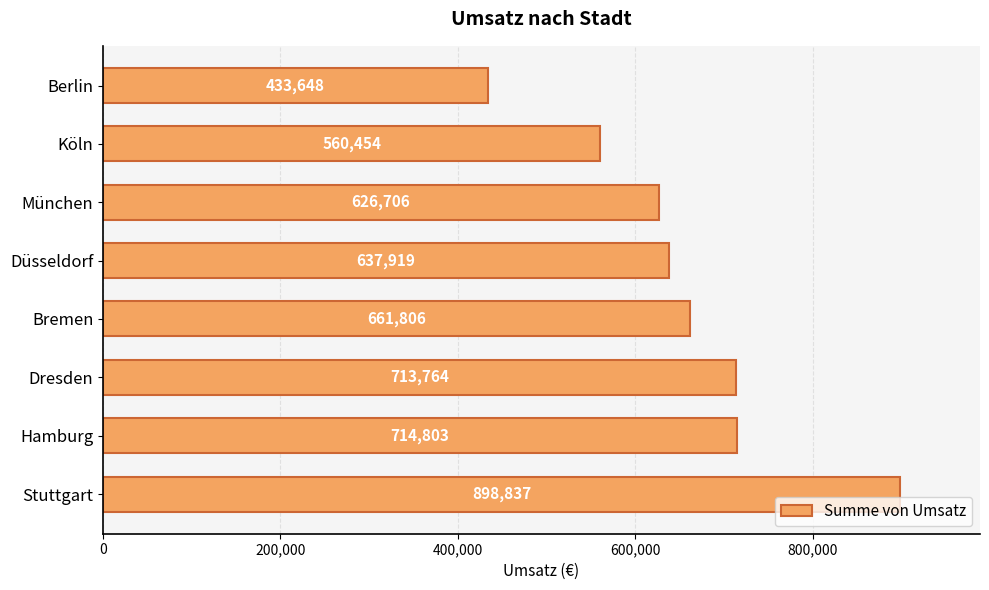

Where is the data nearest to the value 666242?

Bremen